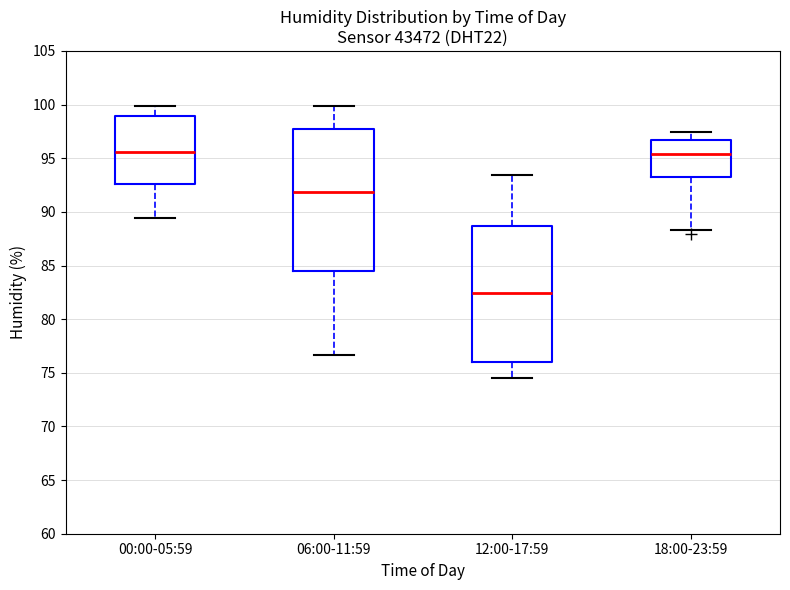

Where is the lower edge of the box for 18:00-23:59 on the y-axis? The values are not printed on the chart, so give them approximately, as read against the axis.

93.5